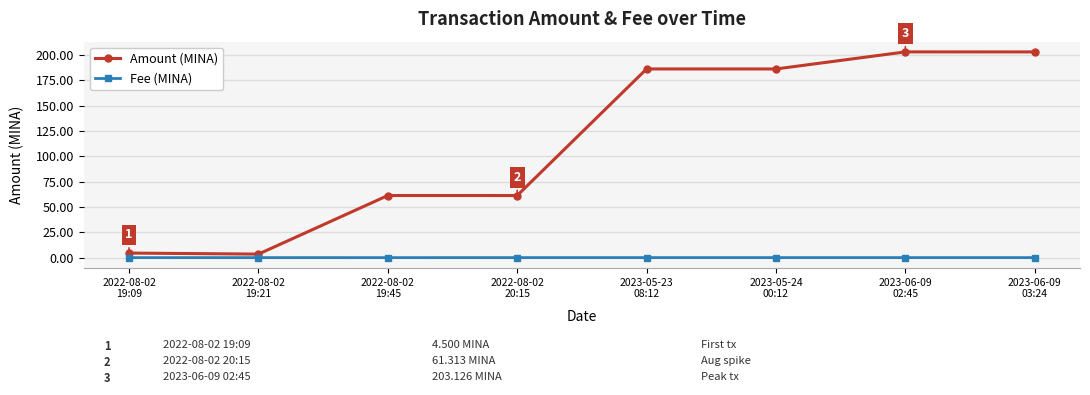

What is the label of the 4th point from the left?

2022-08-02
20:15